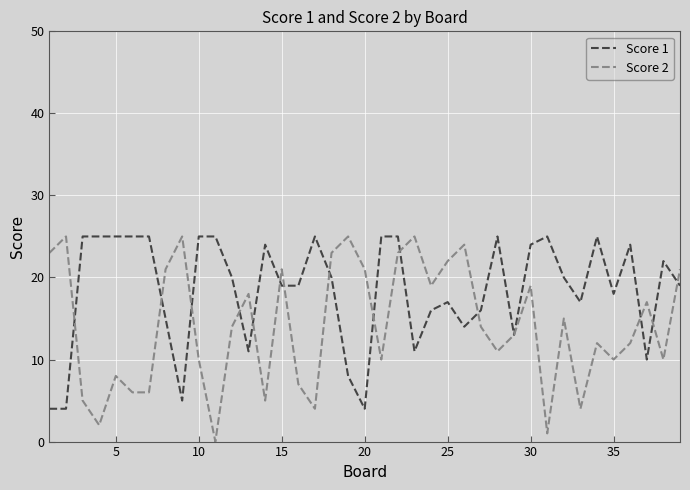

Reading right to left, transcribe all the data shown in this chart.

Score 1: 19	22	10	24	18	25	17	20	25	24	13	25	16	14	17	16	11	25	25	4	8	20	25	19	19	24	11	20	25	25	5	15	25	25	25	25	25	4	4
Score 2: 21	10	17	12	10	12	4	15	1	19	13	11	14	24	22	19	25	23	10	21	25	23	4	7	21	5	18	14	0	10	25	21	6	6	8	2	5	25	23